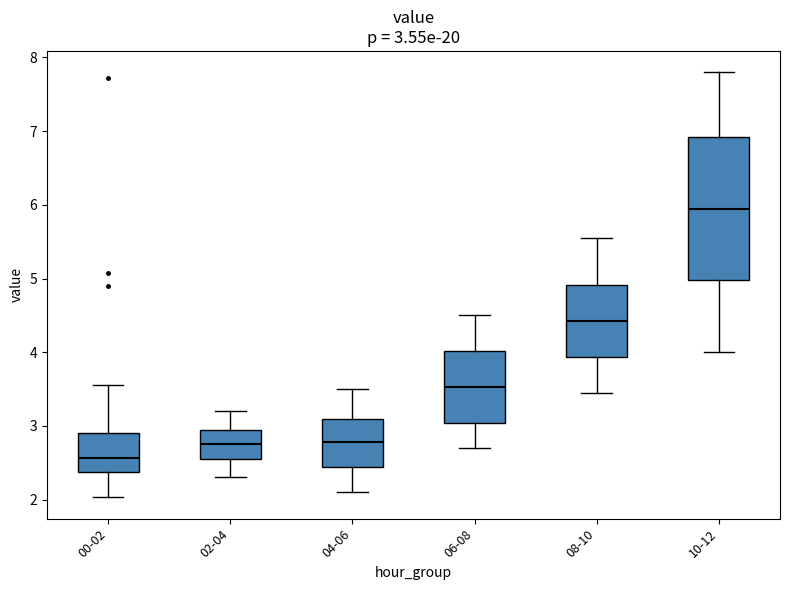

Comparing the boxes themselves (not the whiskers), which one is the tallest?

10-12